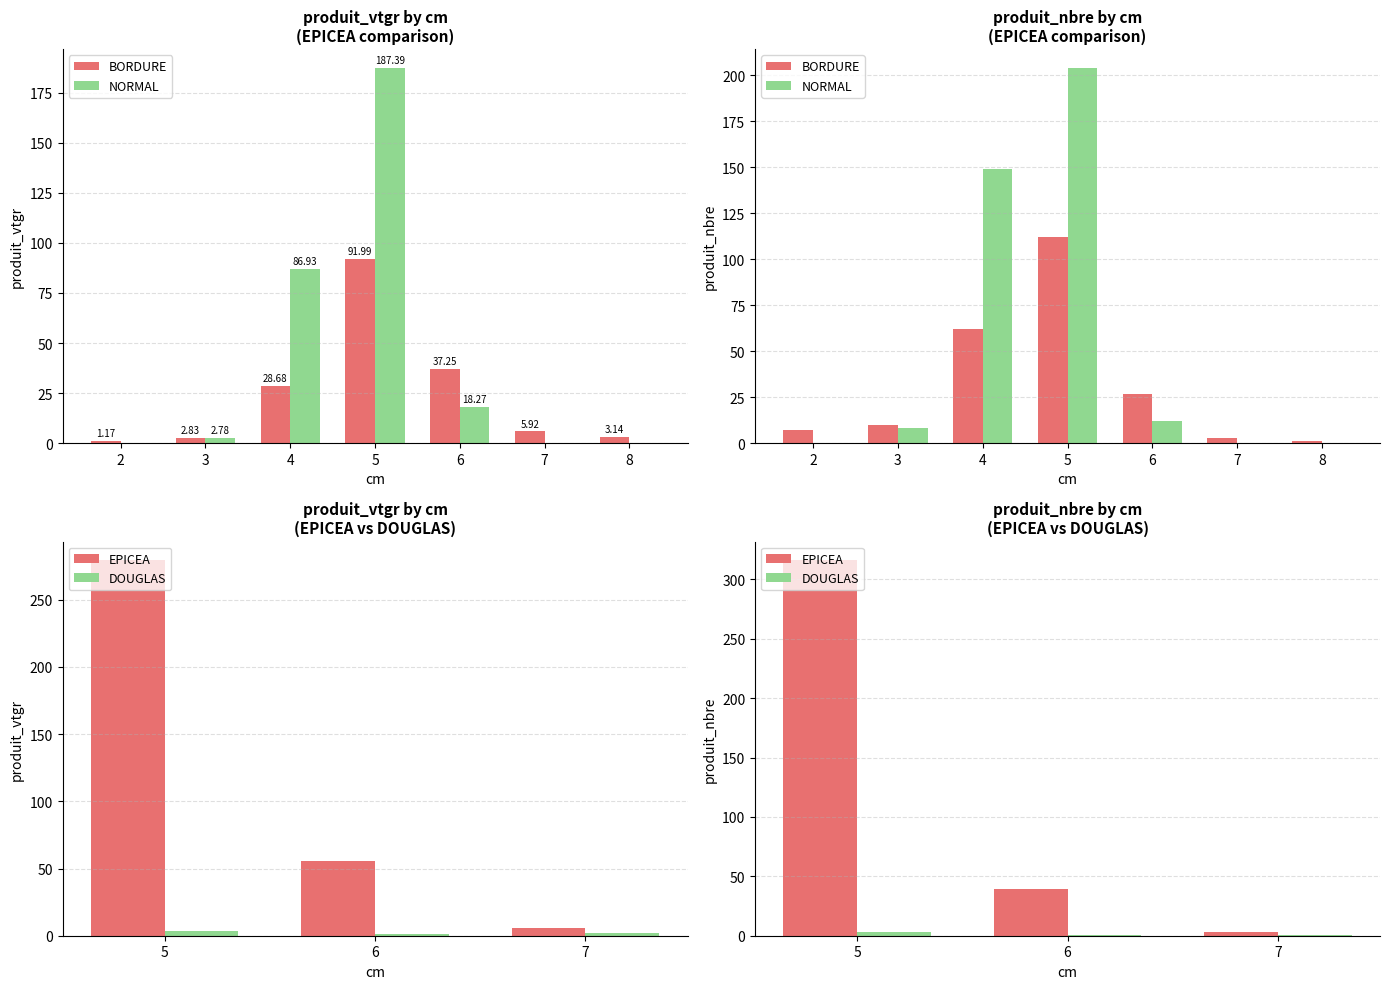

What is the spread (max minus min) of values at 3?

7.2